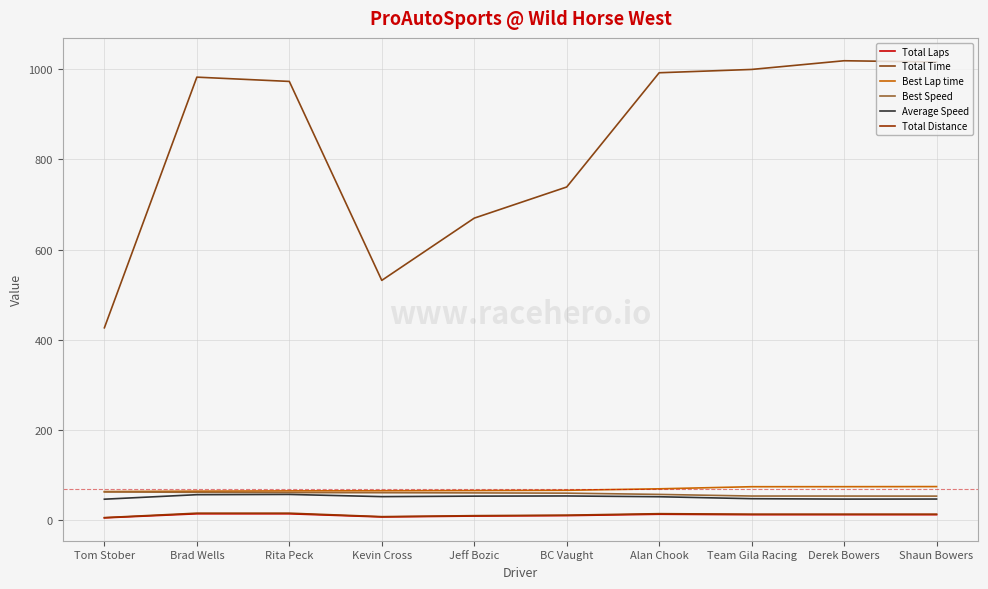

What is the maximum value for Best Lap time?

74.4